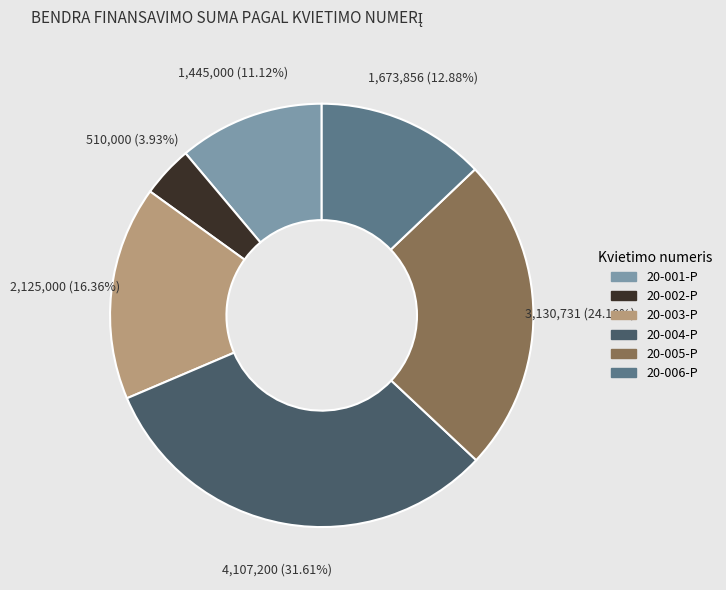

How many segments does this pie chart have?

6